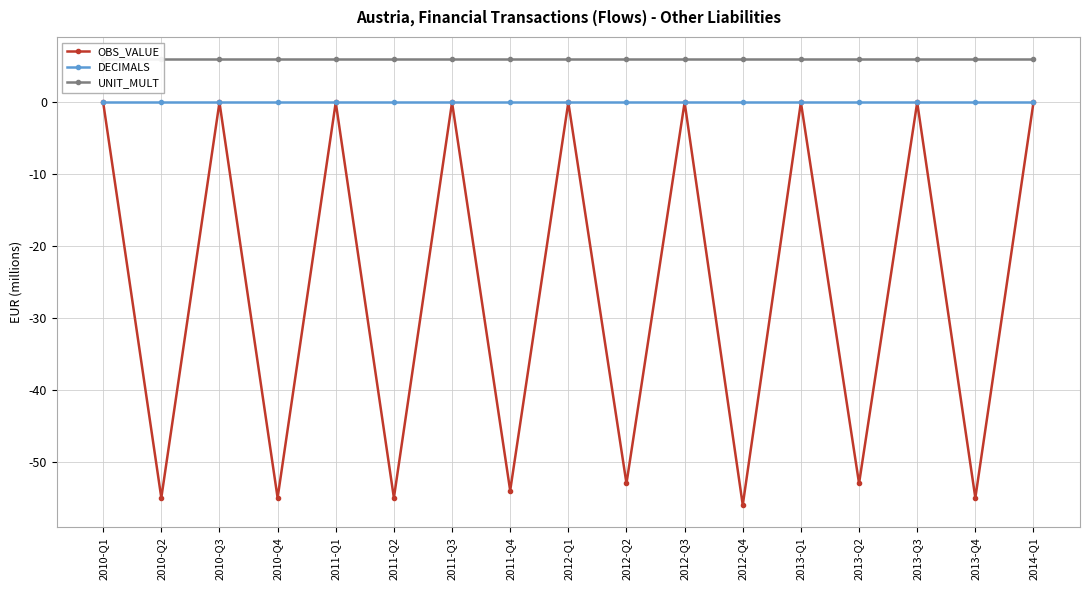

At which category is the sum across all series the highest?

2010-Q1